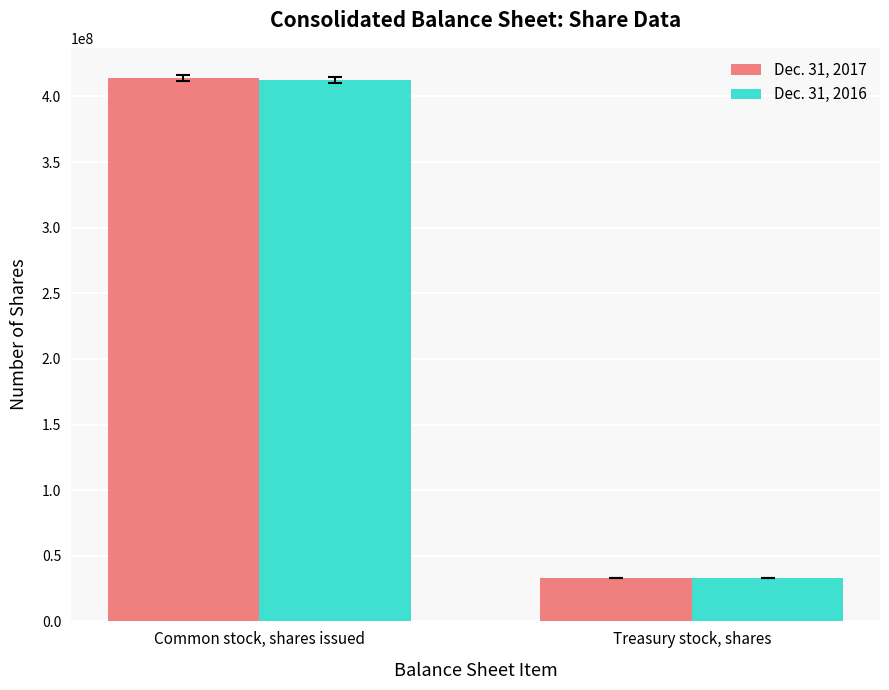

Which label corresponds to the smallest value in the chart?

Treasury stock, shares